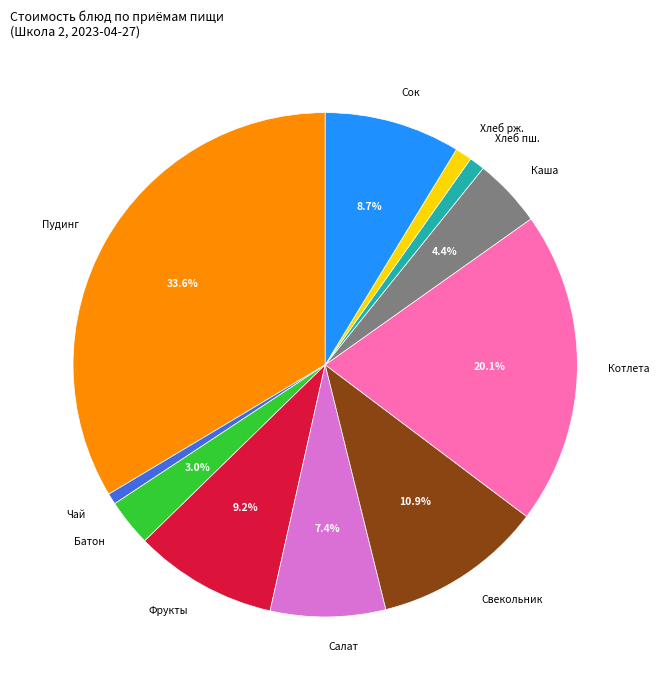

Does any single category account for the majority?

No